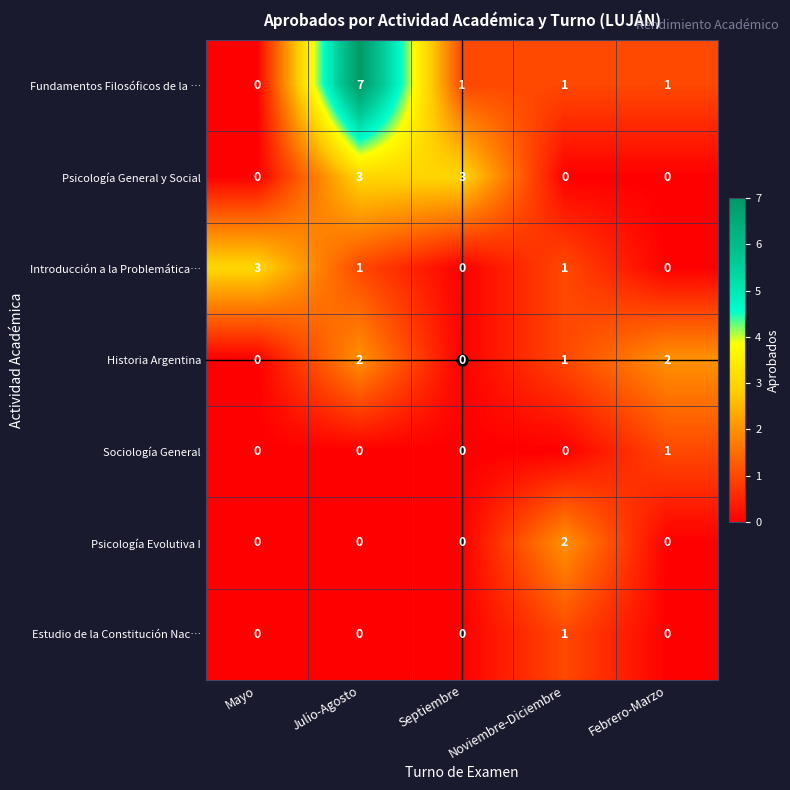

True or false: Historia Argentina has a value of 0 at Mayo.

True